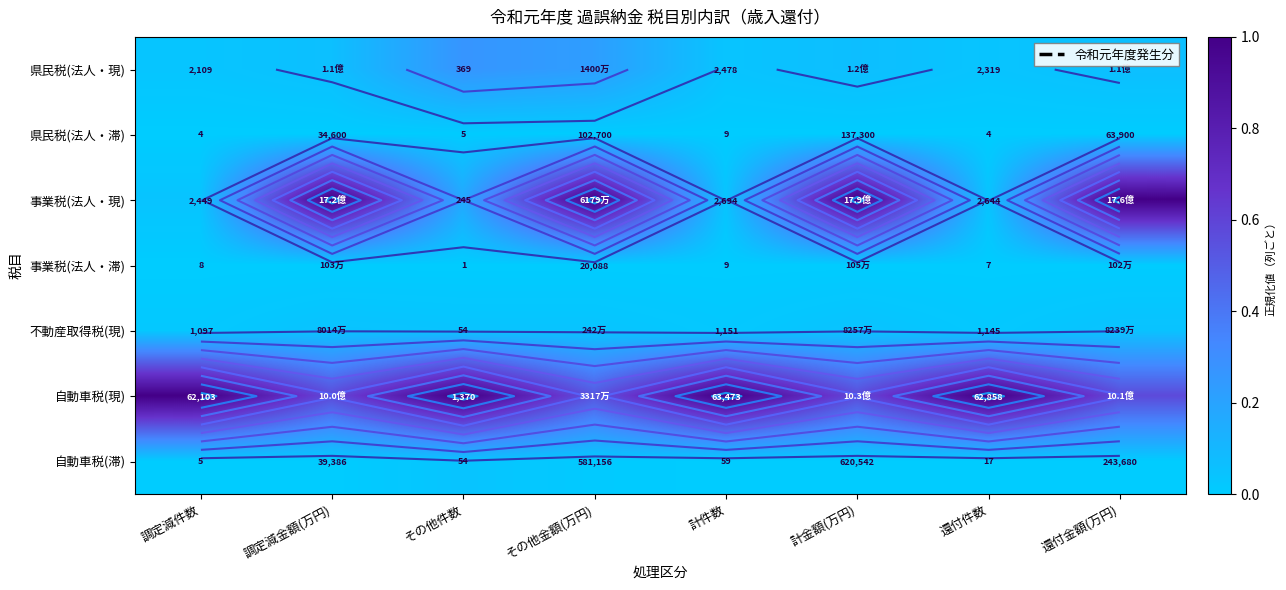

What is the spread (max minus min) of values at 計金額(万円)?

1.0